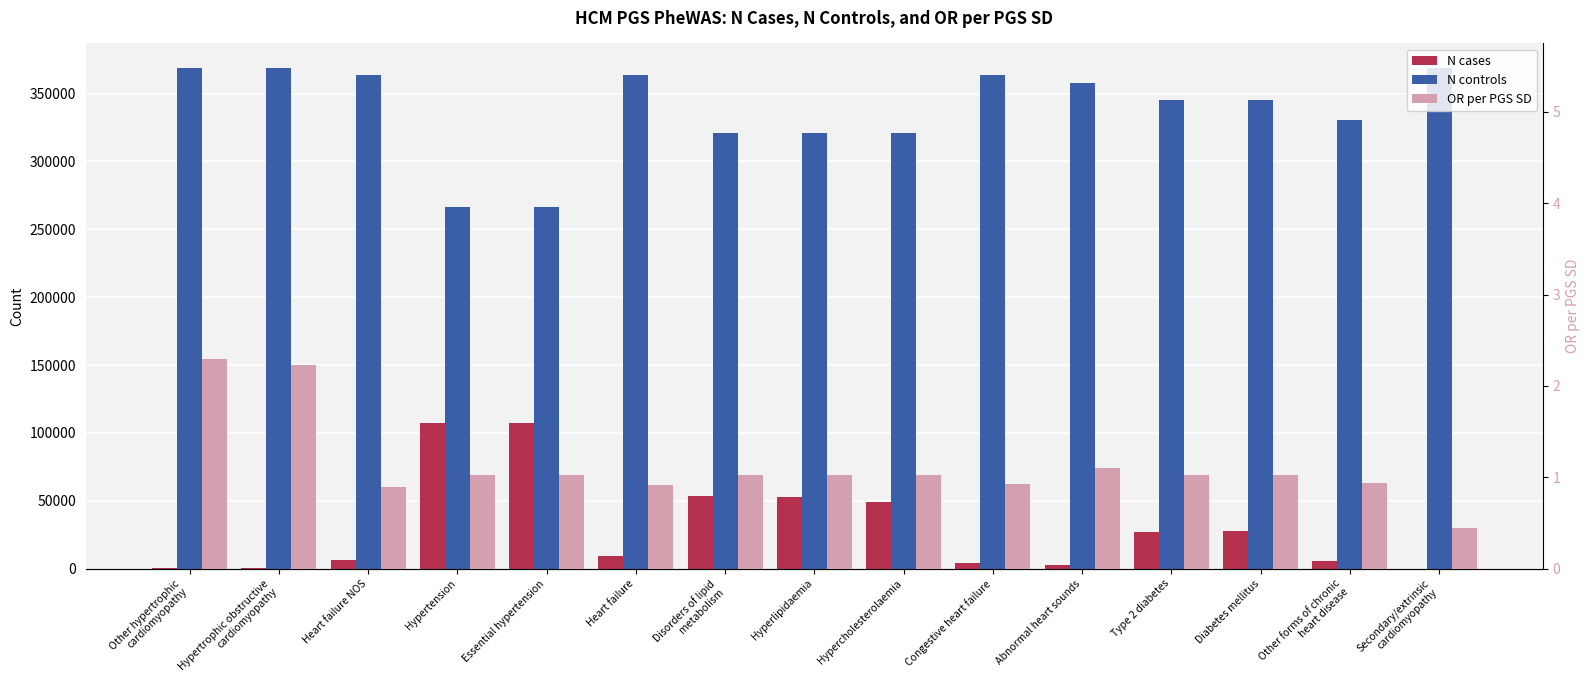

What is the spread (max minus min) of values at Abnormal heart sounds?

358076.9